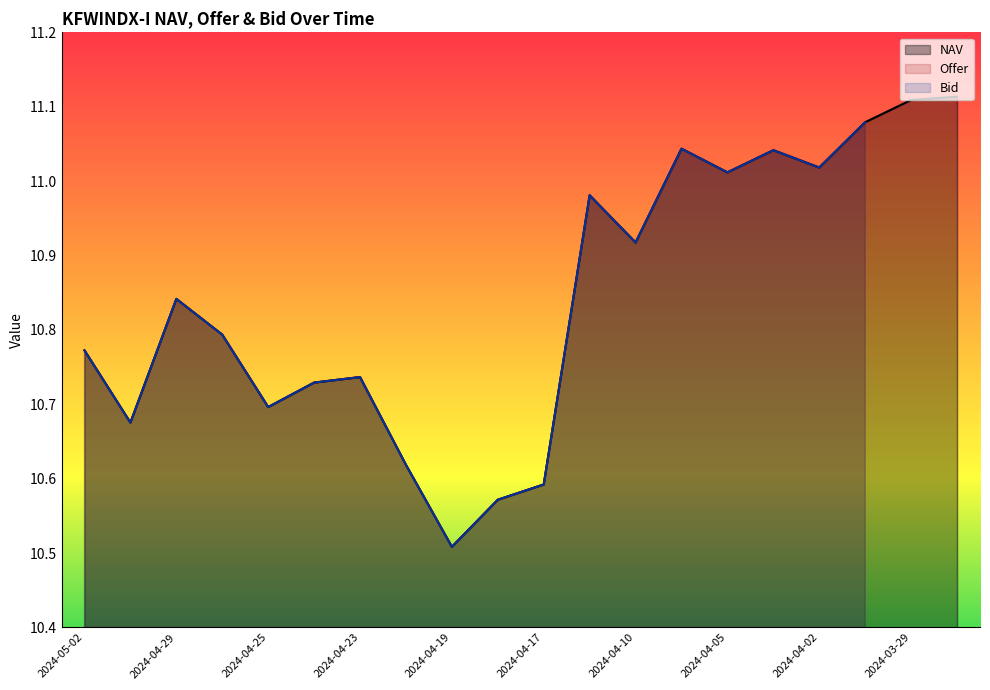

Is the value of NAV at 2024-04-29 greater than the value of Bid at 2024-04-02?

No